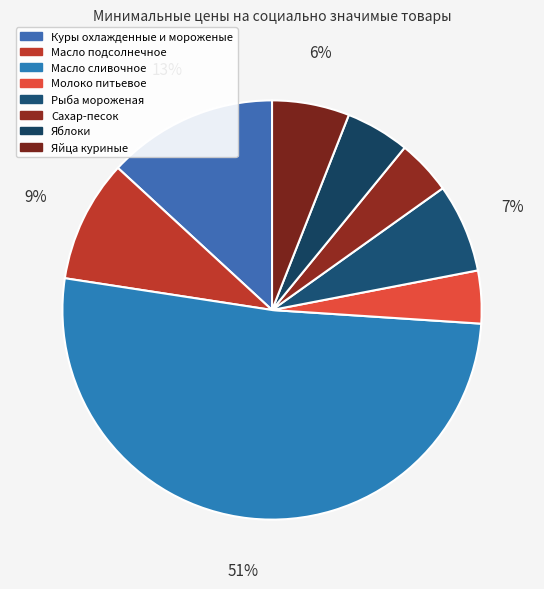

To the nearest percent, what is the average slice percentage?

12%